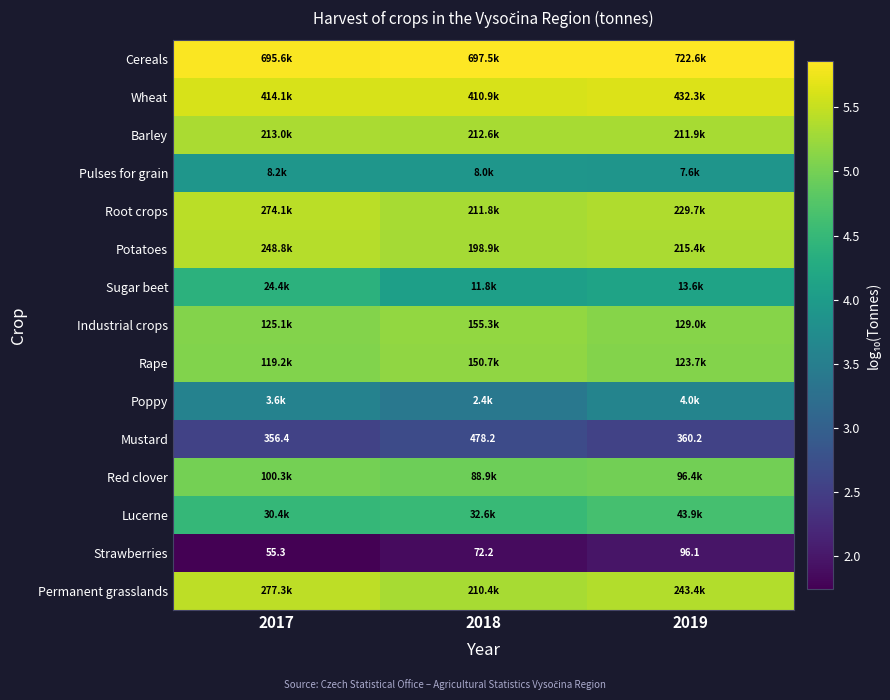

Rank the categories by Red clover value from highest to lowest.

2017, 2019, 2018